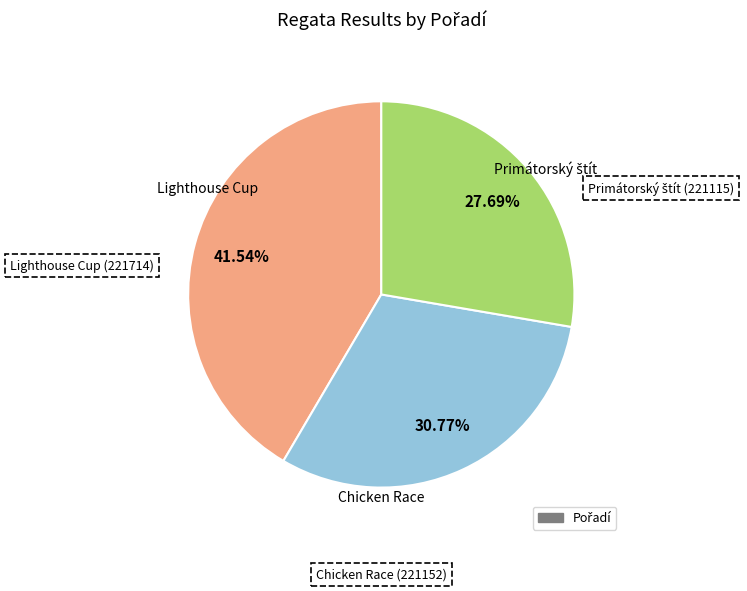

Is there any slice that represents more than half of the pie?

No